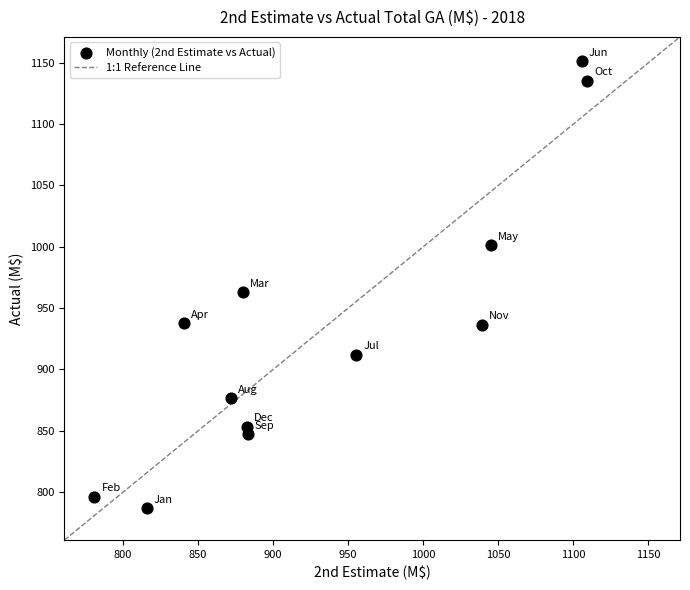

What Y value in the scatter plot is closest to 968?

962.8